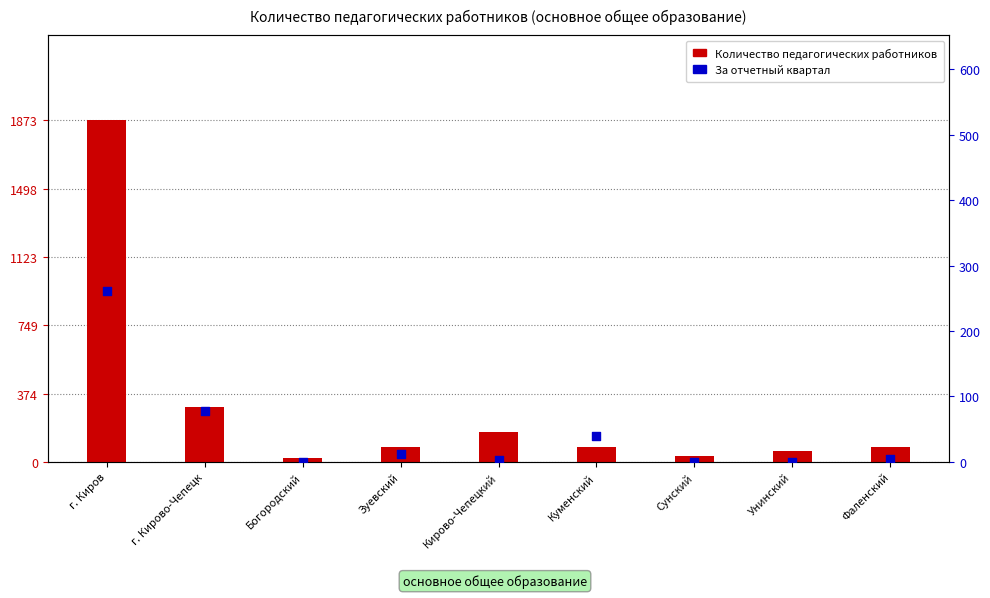

What are all the series names shown in the legend?

Количество педагогических работников, За отчетный квартал